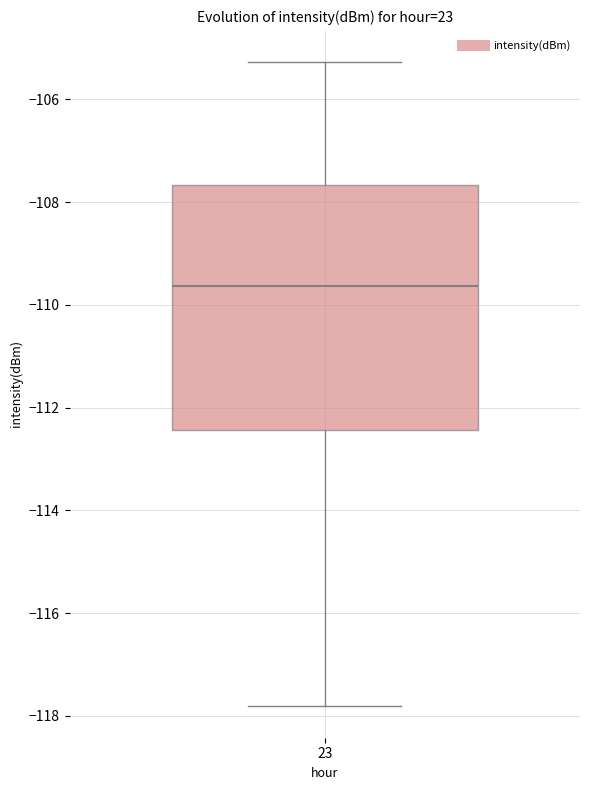

Transcribe this box plot: give where the median line is, the range the box spans, and where the two whiskers end, as read against the y-axis. The values are not printed on the chart, so give them approximately, as read against the axis.

median -109.6, box -112.4 to -107.6, whiskers -117.8 to -105.2